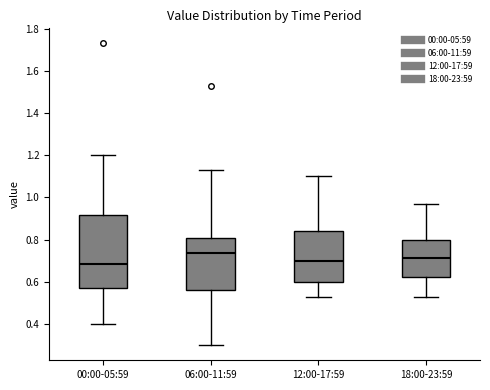

Where does the median line of the box for 00:00-05:59 sit on the y-axis? The values are not printed on the chart, so give them approximately, as read against the axis.

0.68